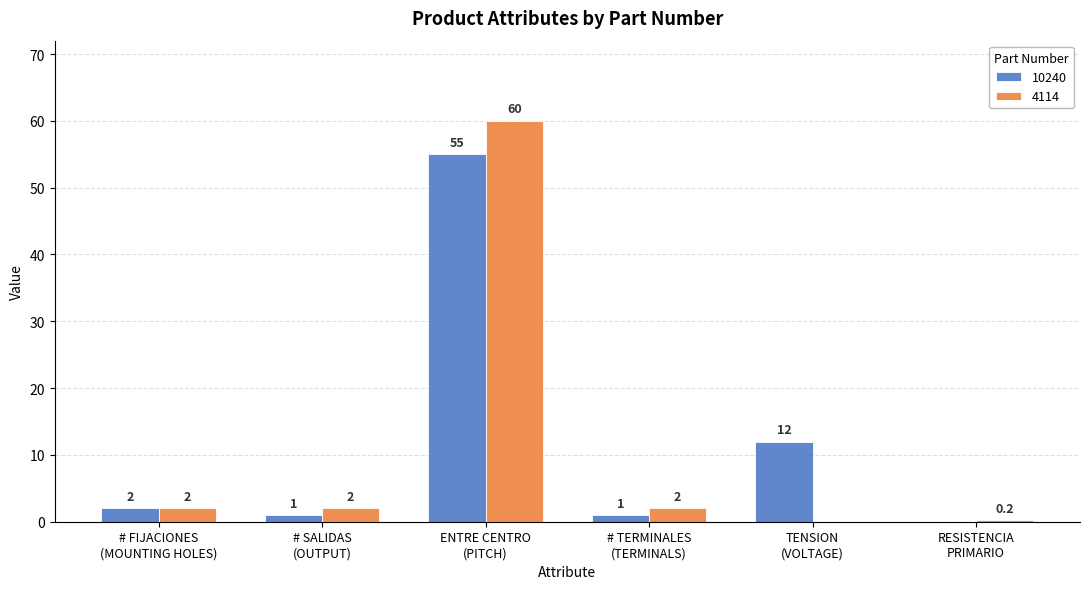

How many groups of bars are there?

6